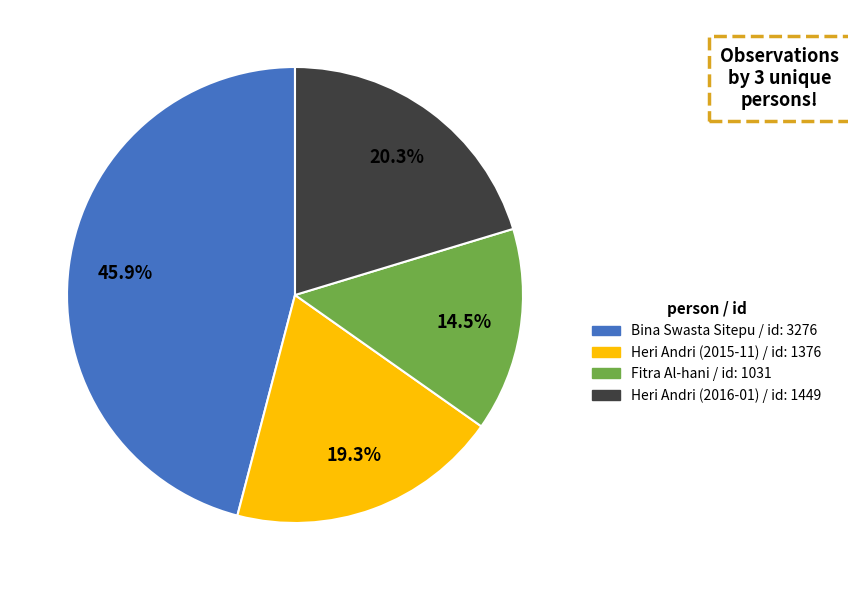

Does any single category account for the majority?

No